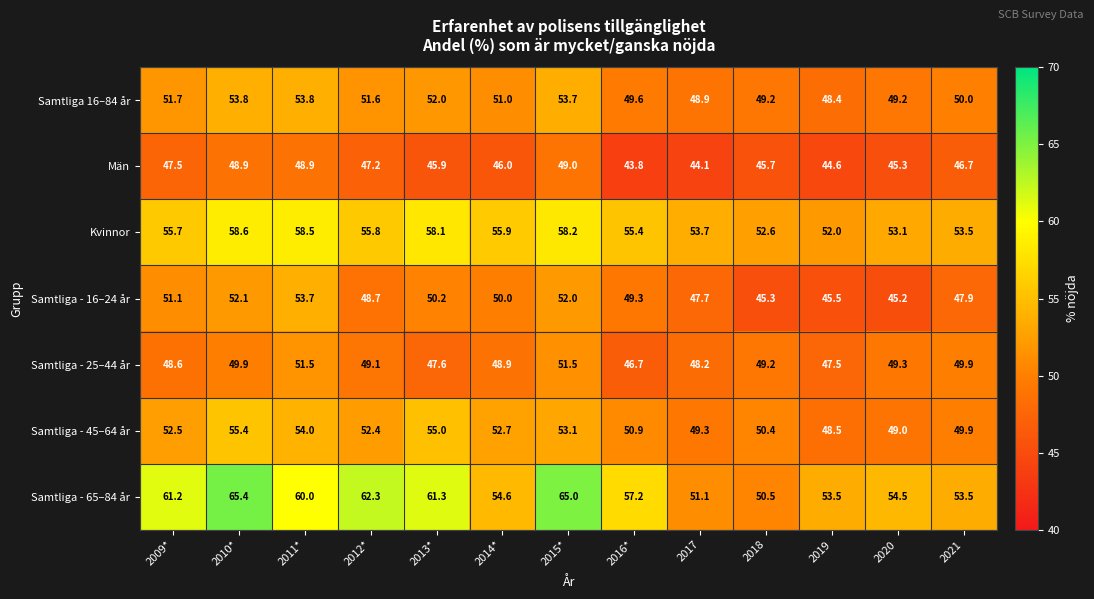

What is the difference between the highest and lowest values at 2009*?

13.7